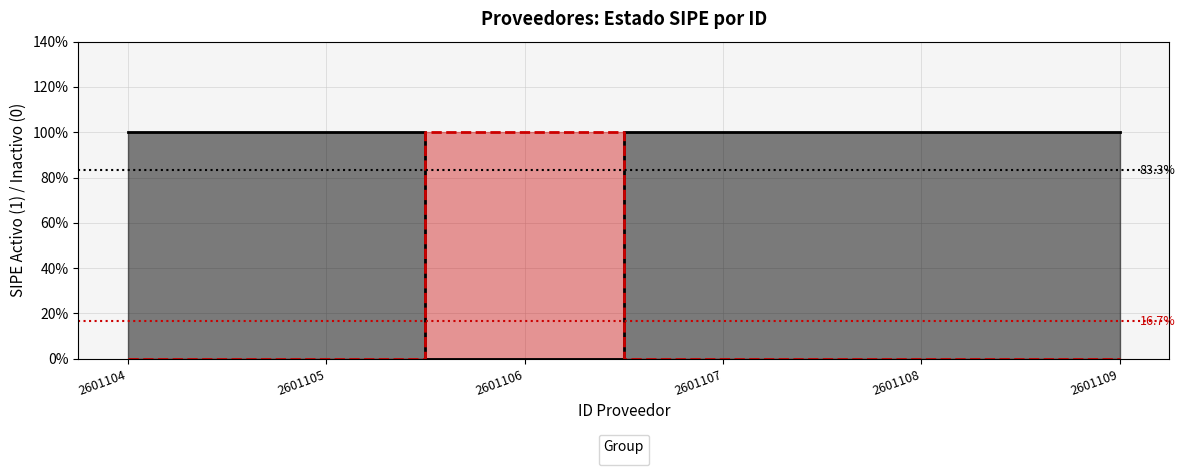

At which category does the data reach its first local valley?

2601106